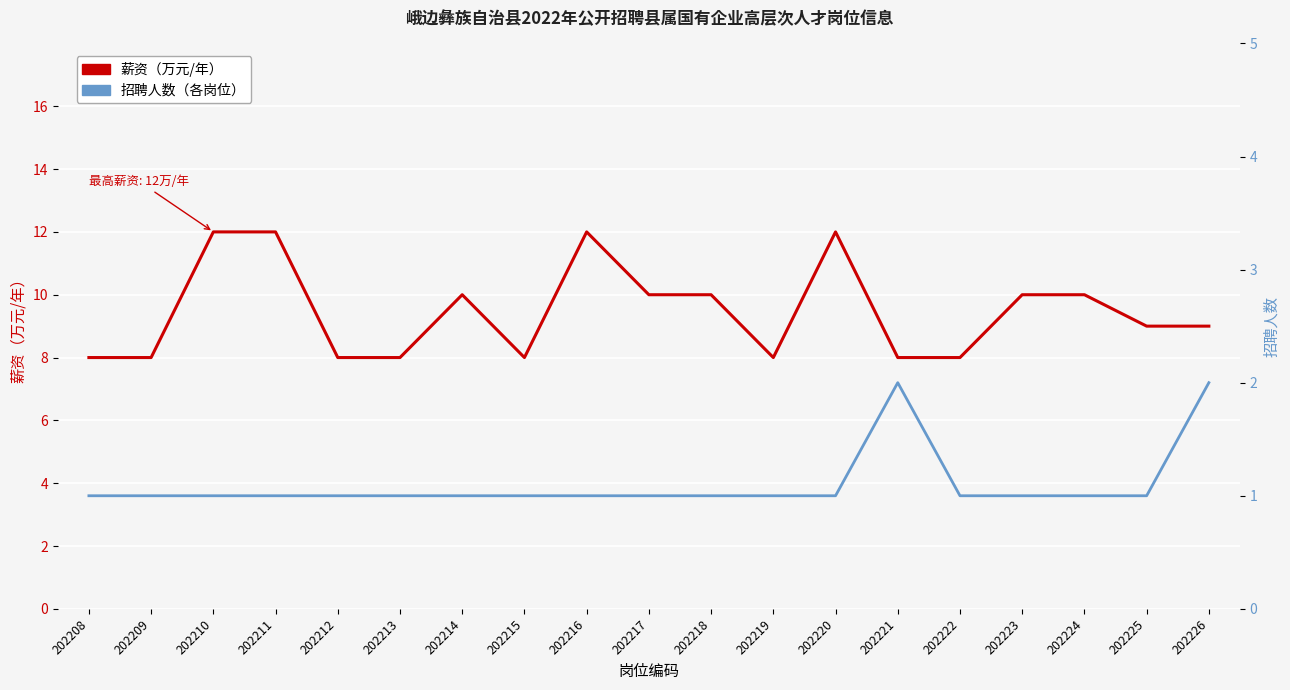

What is the value of the 招聘人数（各岗位） point at the 2nd from the left?

1